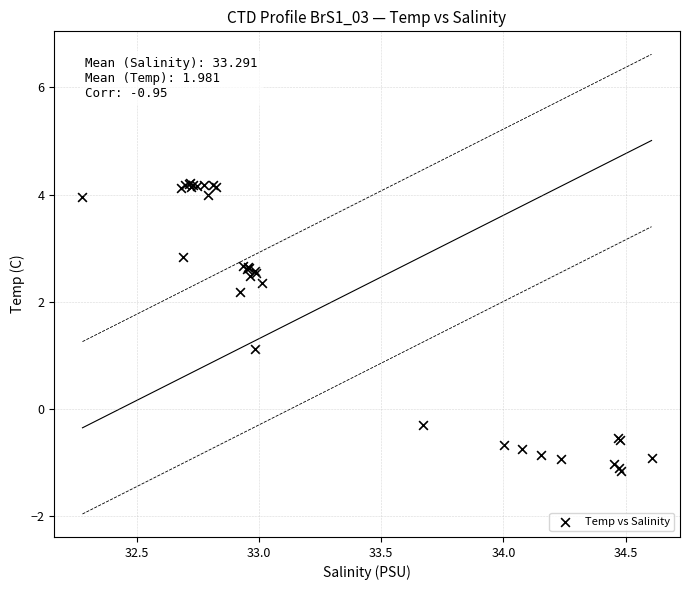

What Y value in the scatter plot is closest to 1?

1.1